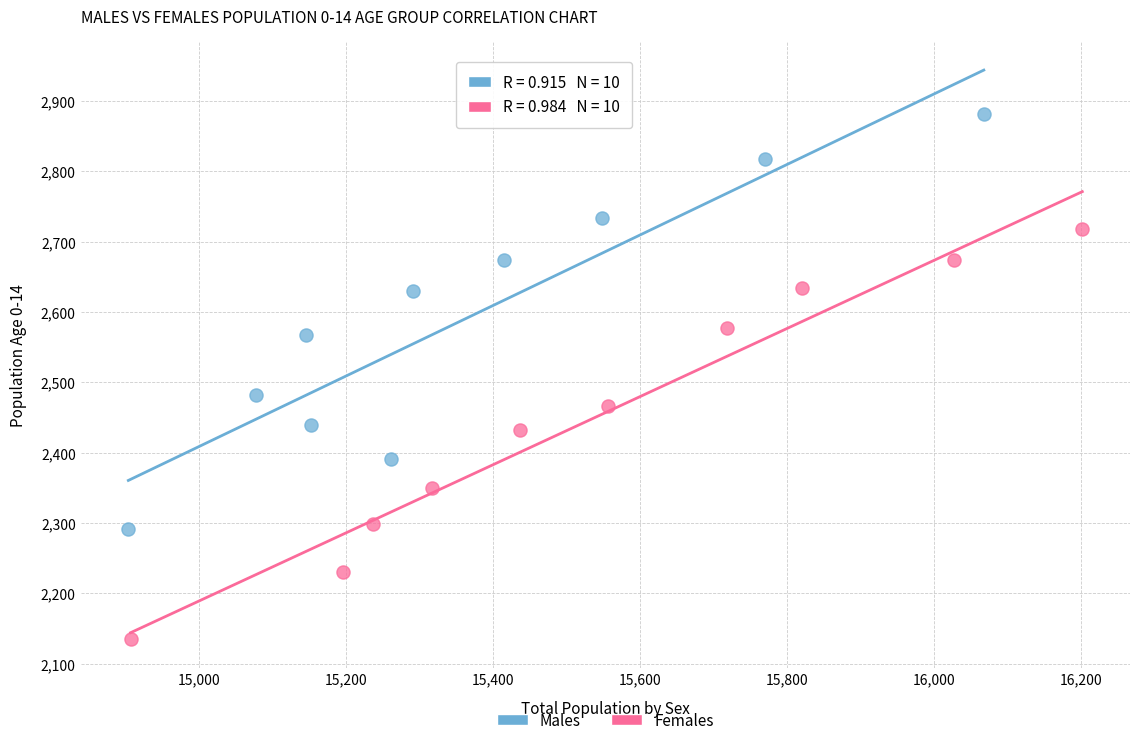

Which series has the widest spread of Y values?

Males